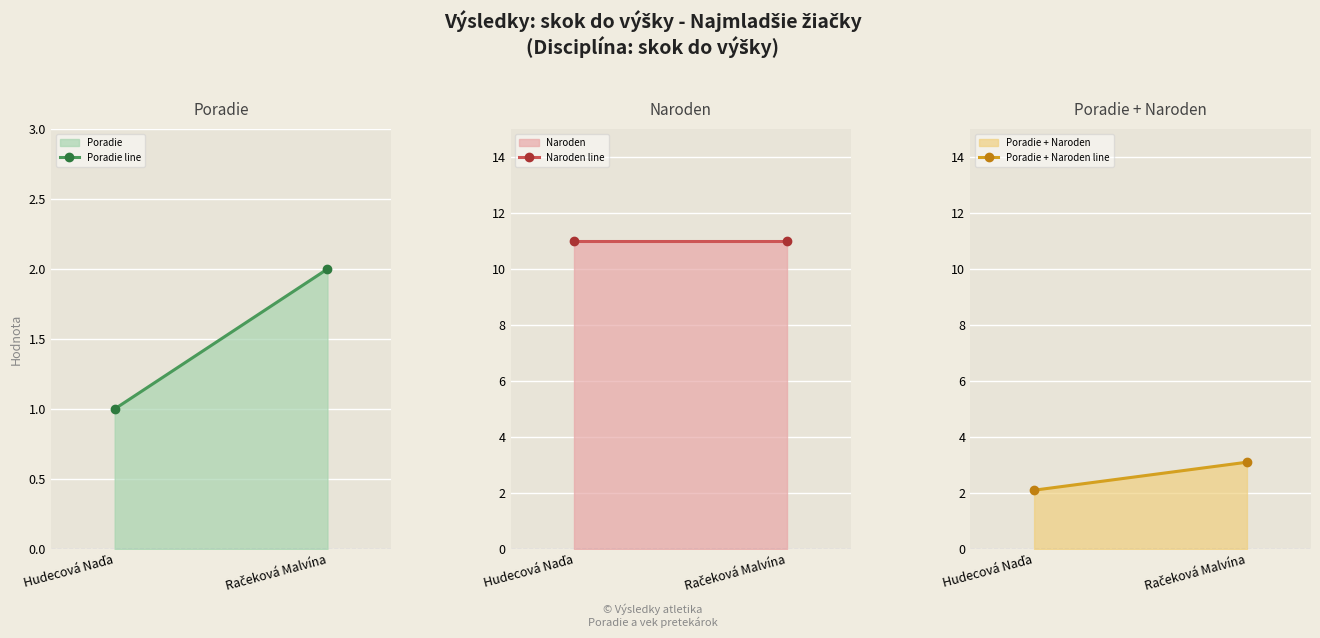

How many values in the Poradie + Naroden series exceed 3?

1